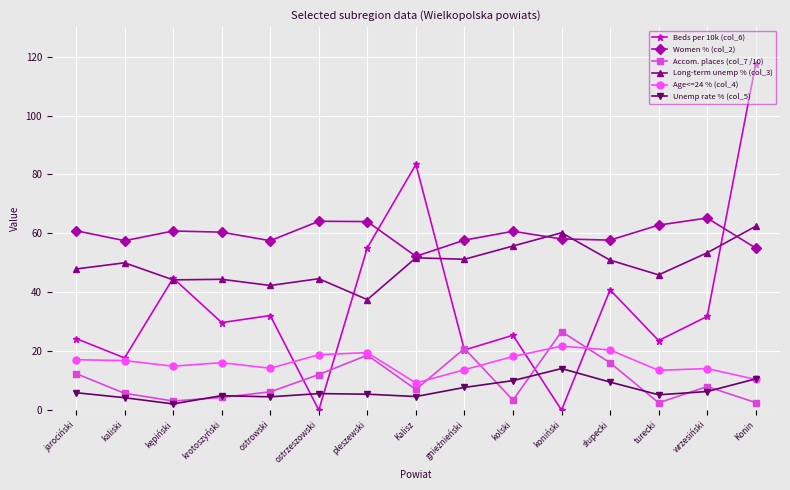

What is the total value across all series at Konin?

258.4